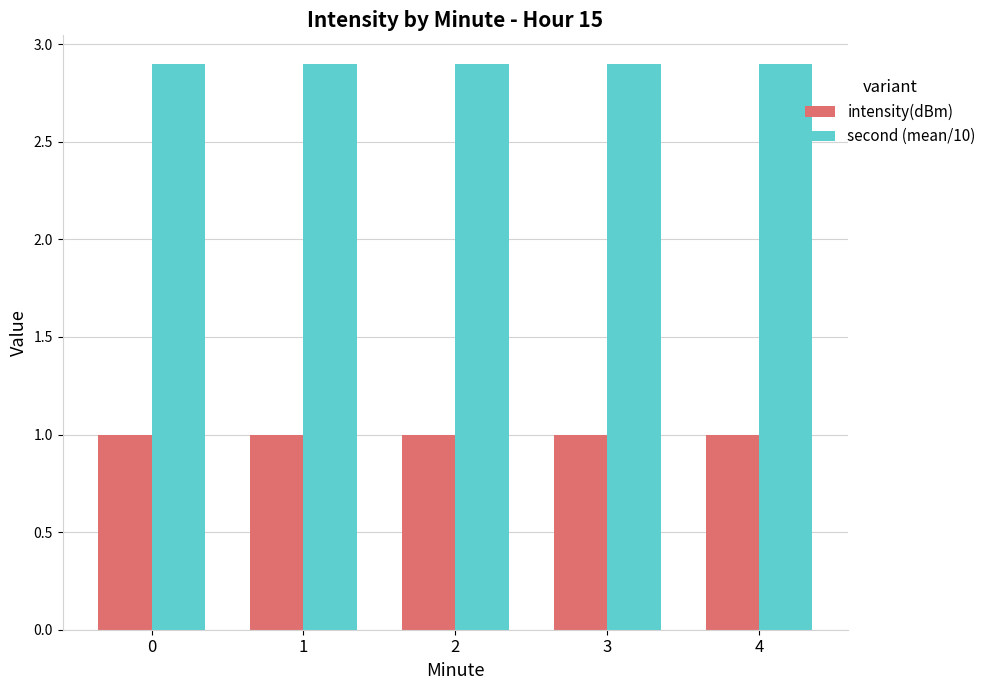

What is the difference between the highest and lowest values at 3?

1.9